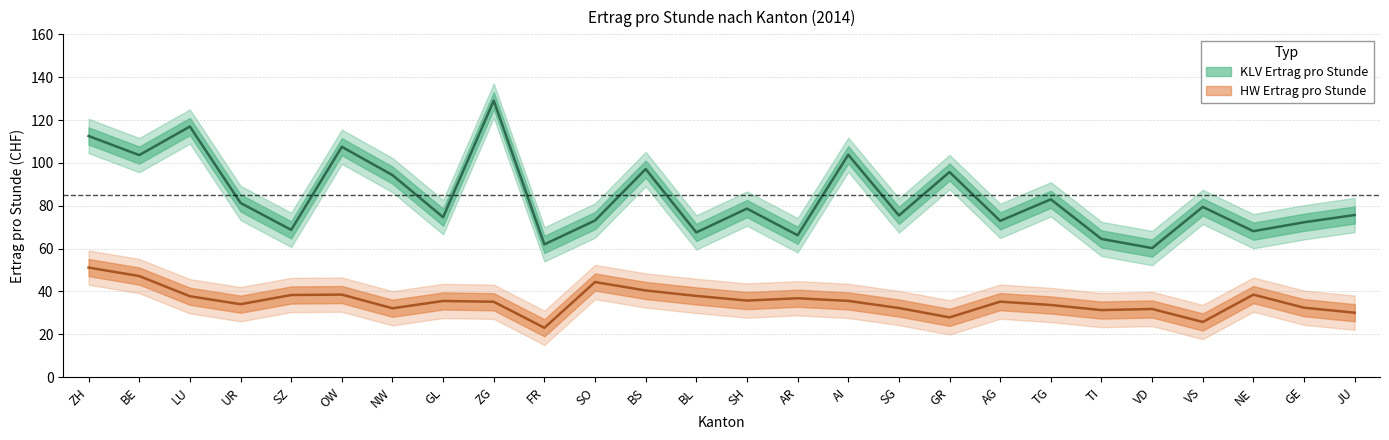

Reading left to right, transcribe all the data shown in this chart.

KLV Ertrag pro Stunde: 112.6	103.6	117.0	81.3	68.8	107.5	94.3	74.7	129.1	62.0	73.1	97.1	67.6	78.7	66.2	103.8	75.5	95.7	73.0	83.0	64.5	60.2	79.5	68.1	72.3	75.7
HW Ertrag pro Stunde: 51.2	47.2	37.8	34.1	38.4	38.5	32.2	35.6	35.2	23.1	44.4	40.5	37.9	35.8	36.8	35.6	32.3	27.9	35.3	33.7	31.3	31.9	25.8	38.5	32.4	30.1